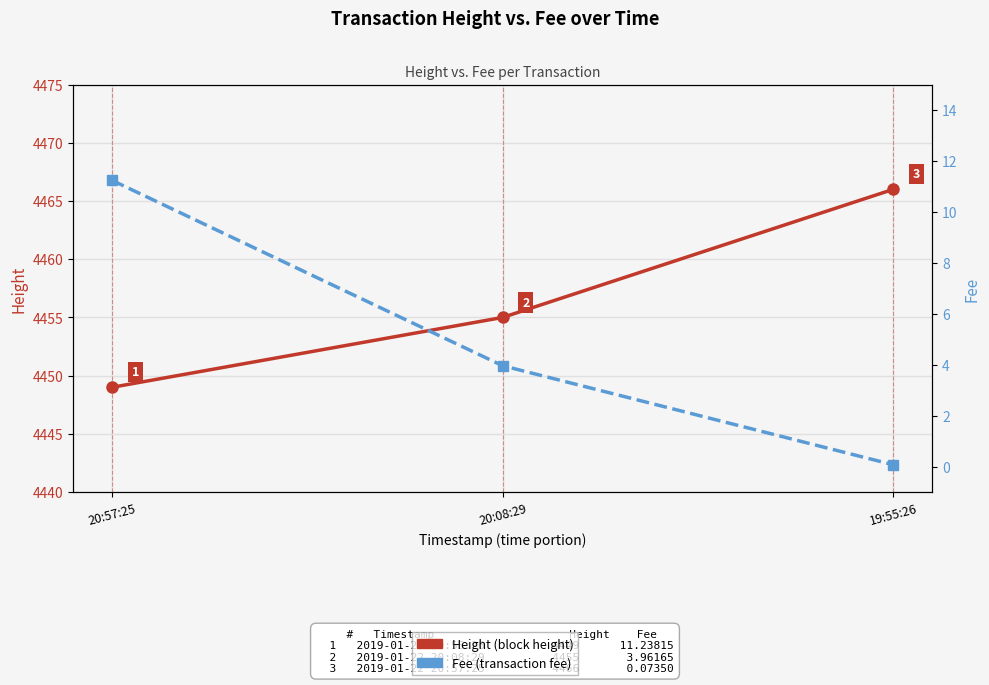

Is this an area chart (filled region under the line)?

No